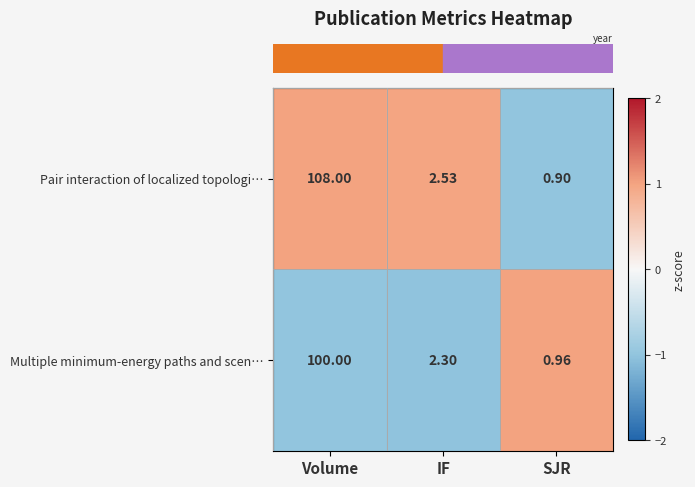

How many distinct data groups are displayed?

2